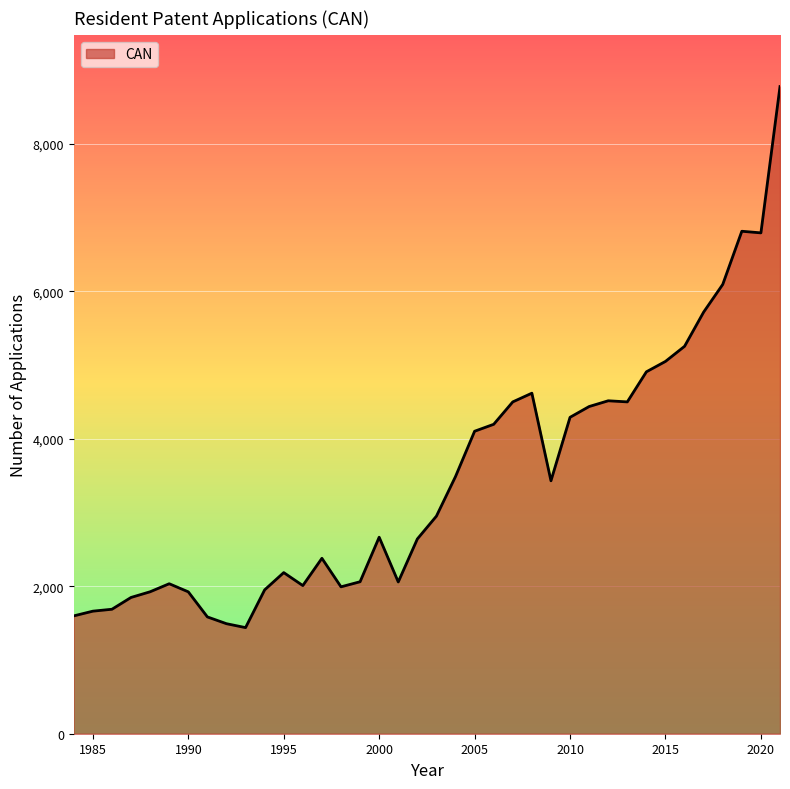

What is the maximum value shown in the chart?

8776